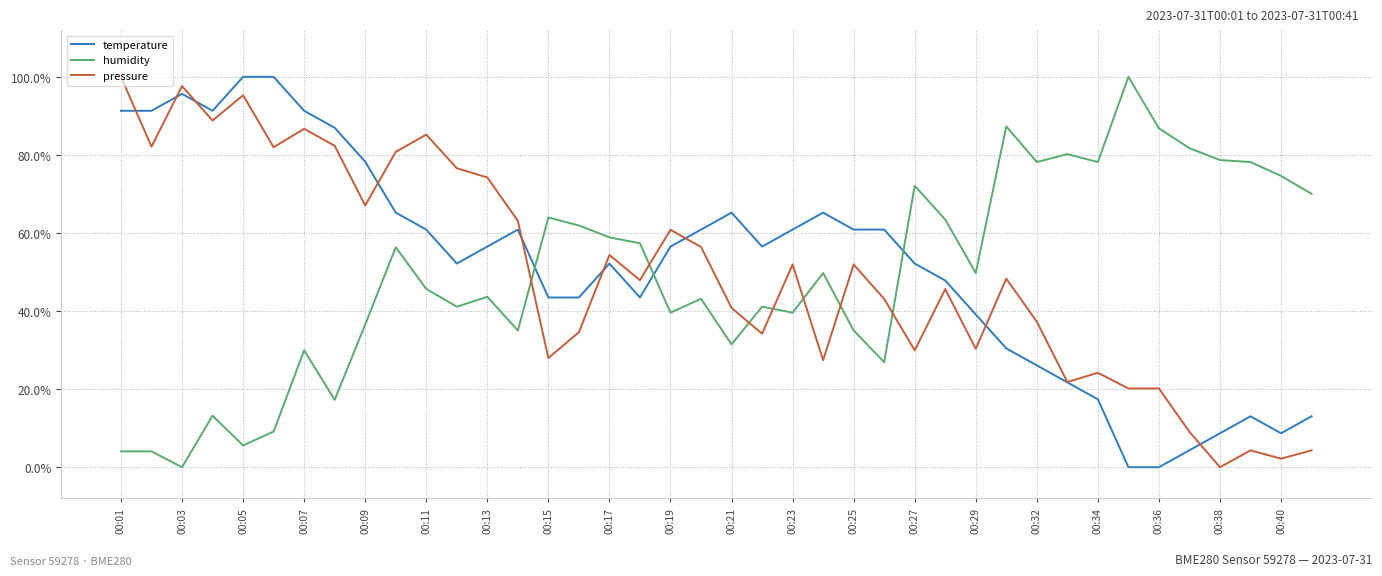

What is the maximum value for temperature?

100.0